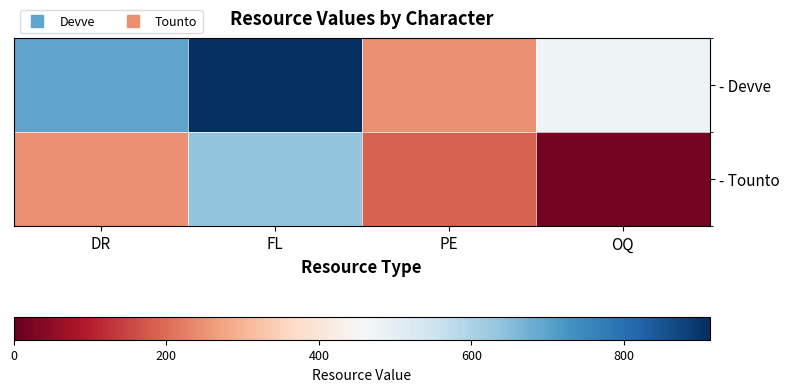

What is the total value across all series at OQ?

498